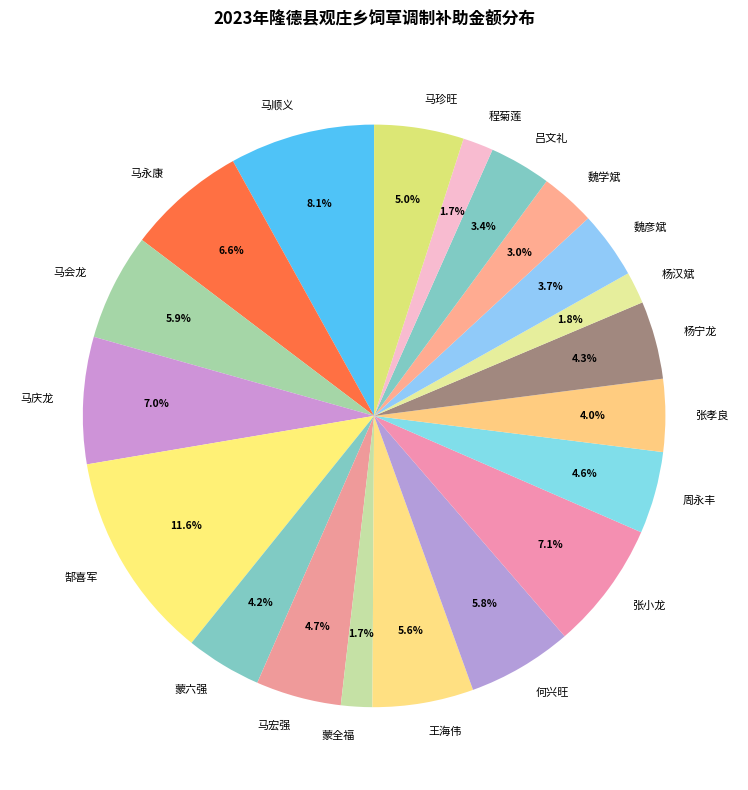

How much of the chart is everything except 何兴旺?

94.2%